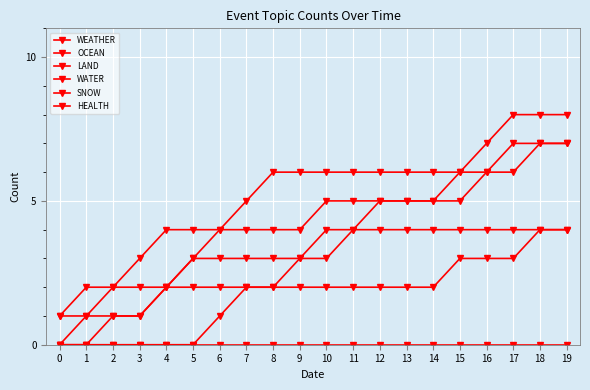

How many data points does each series have?

20